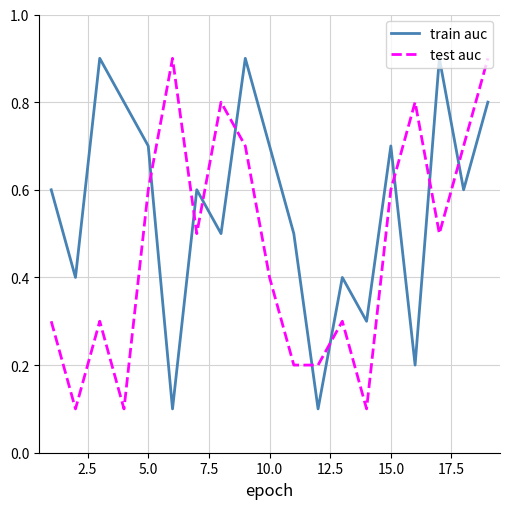

What is the difference between the maximum and minimum values in the train auc series?

0.8